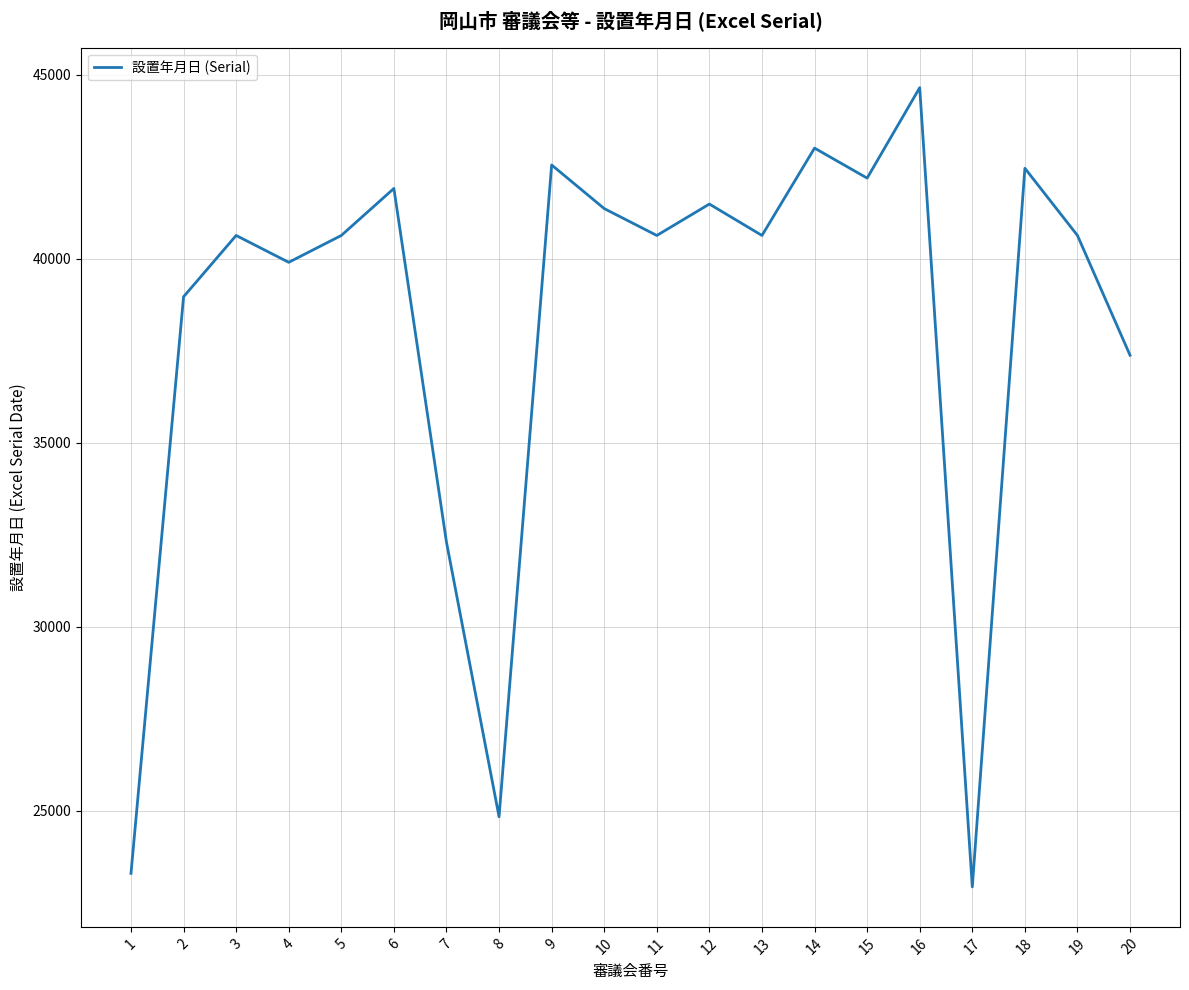

Approximately how many times larger is the value at 16 compared to 3?

1.1